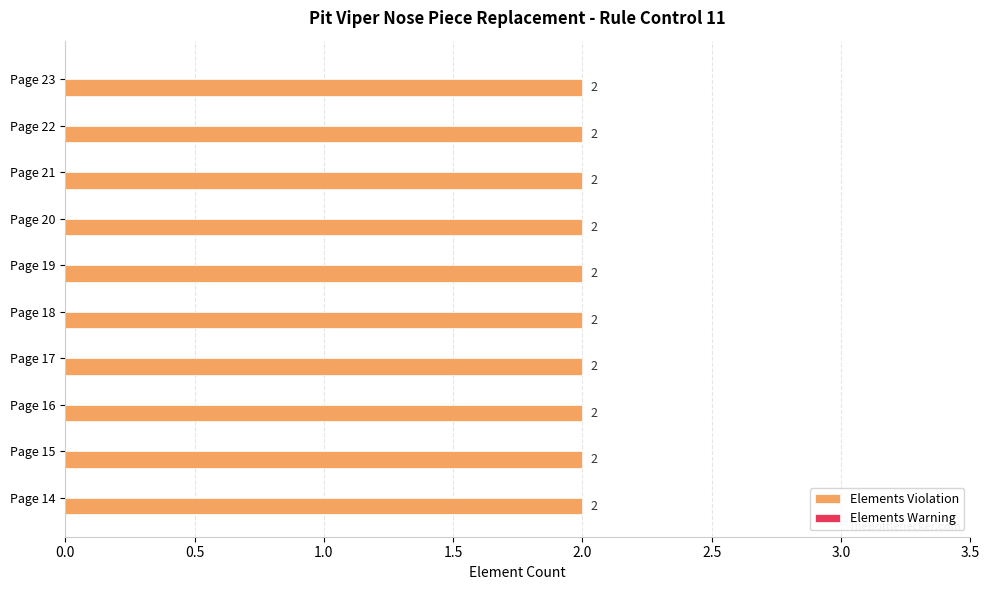

What is the difference between the highest and lowest values at Page 15?

2